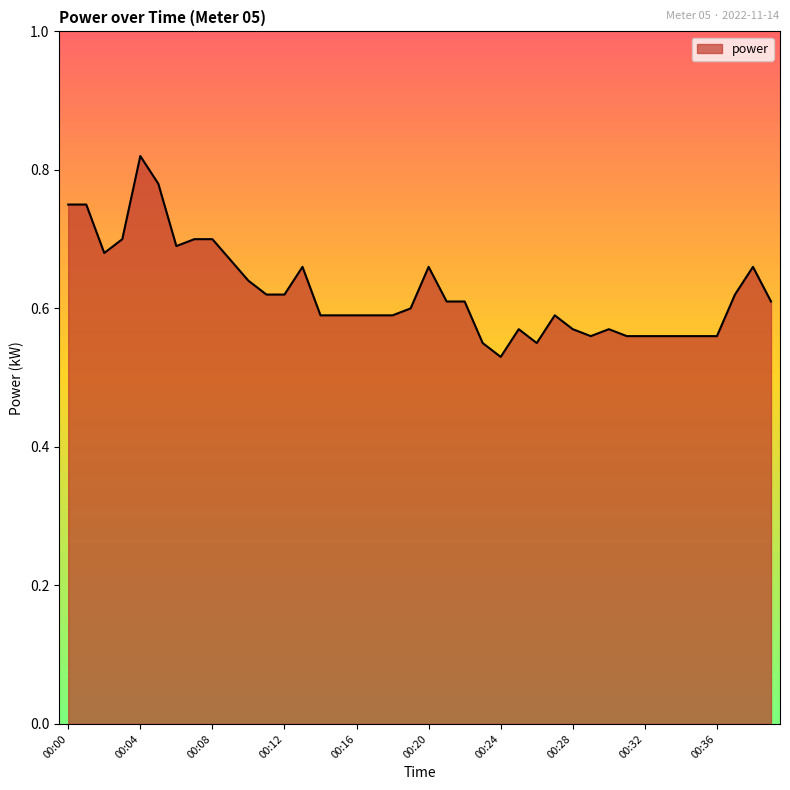

What is the difference between the maximum and minimum values?

0.3